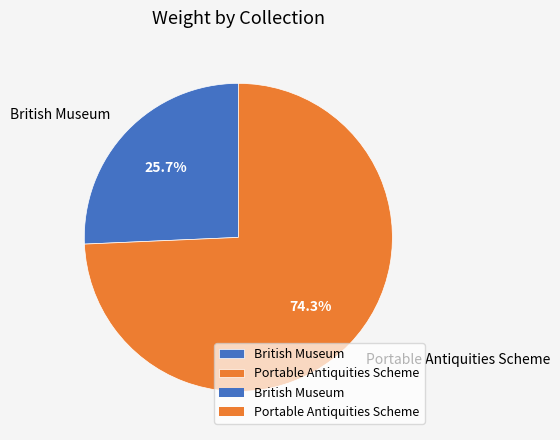

What is the majority slice?

Portable Antiquities Scheme